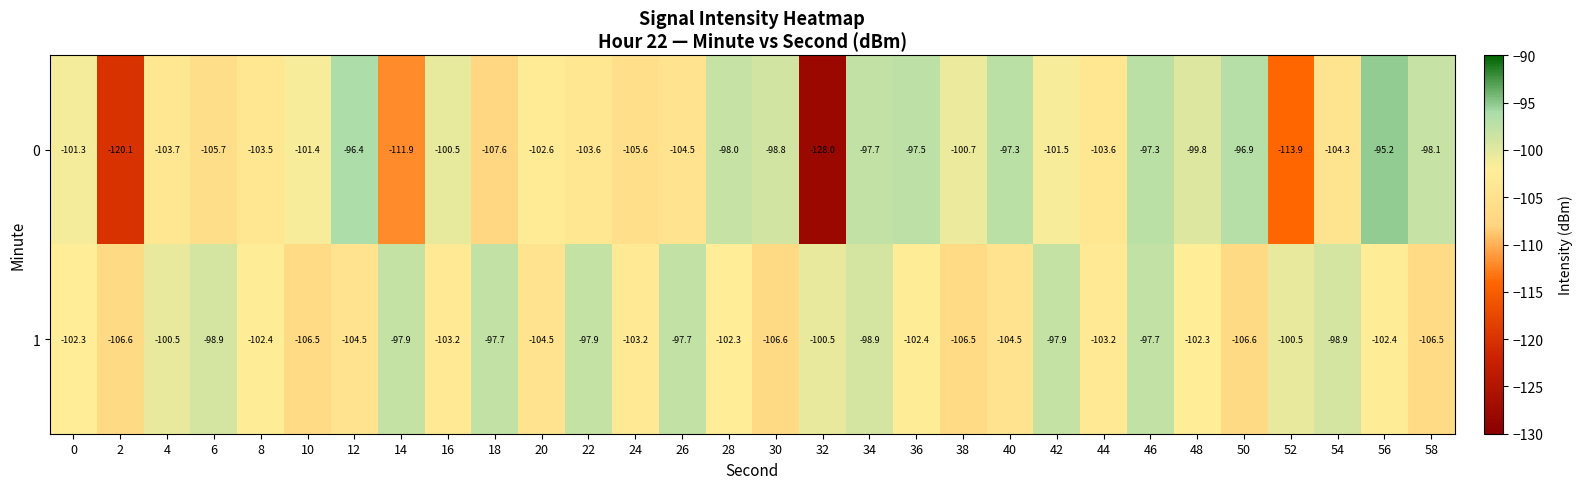

What is the difference between the second highest and second lowest values in the 1 series?

8.9